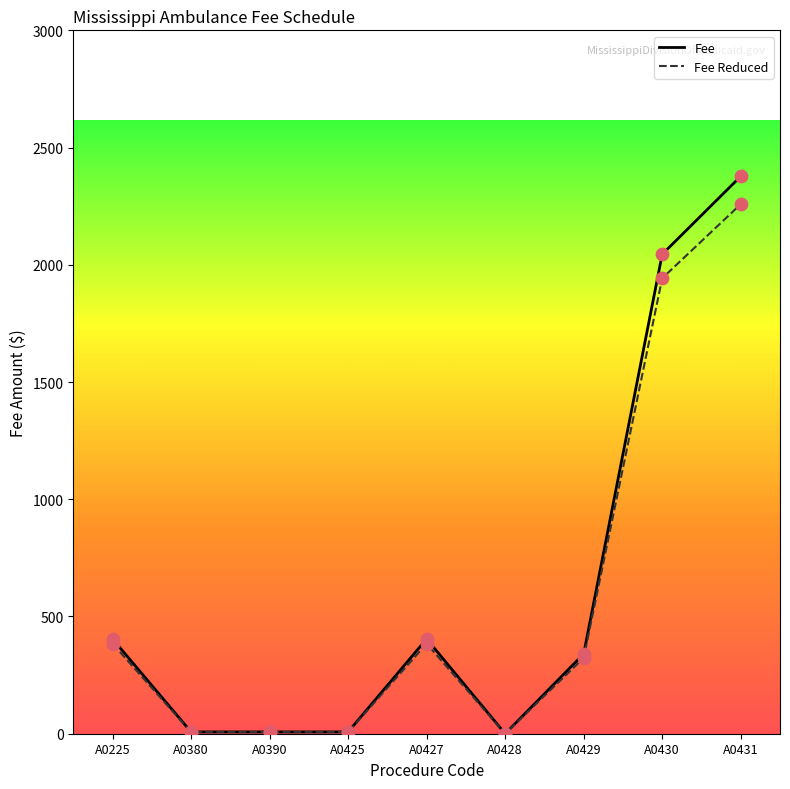

Which series has the largest range (max minus min)?

Fee